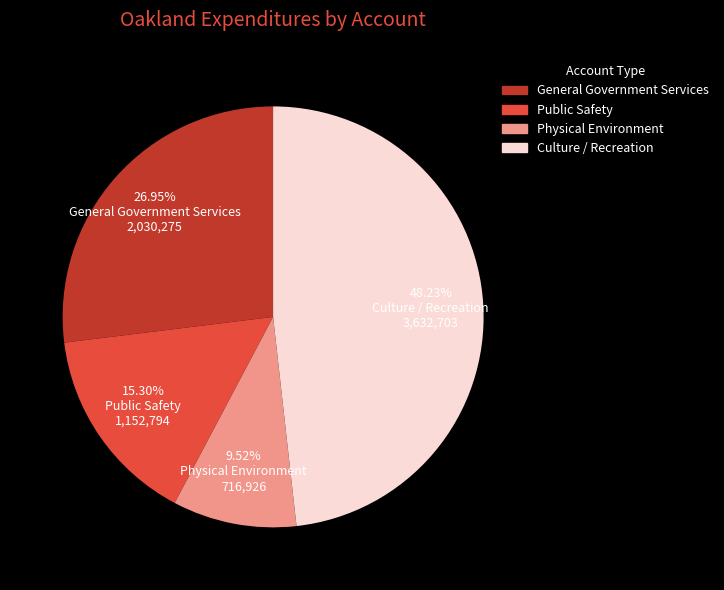

Is General Government Services the majority of the pie?

No